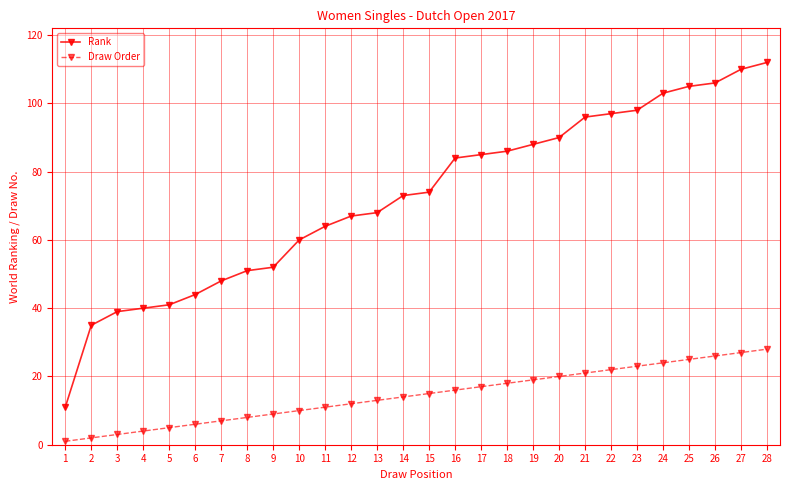

True or false: Draw Order has a value of 4 at 4.

True